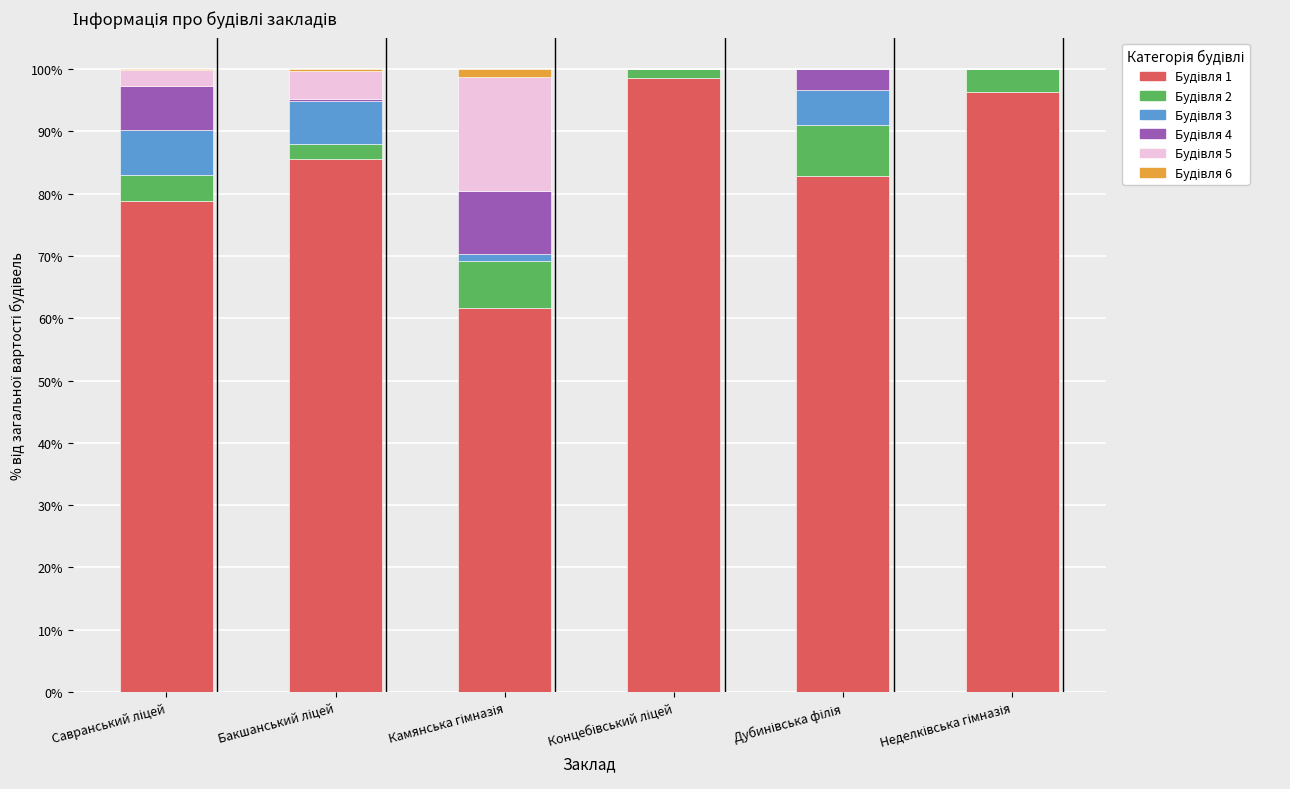

How many data points does each series have?

6